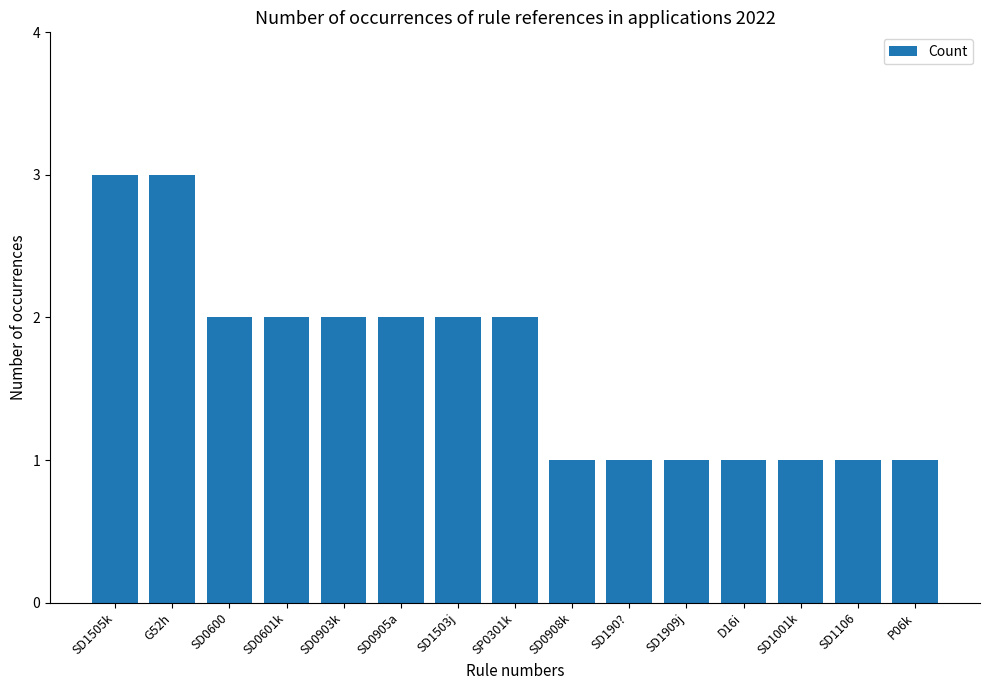

Approximately how many times larger is the value at SD1503j compared to P06k?

2.0